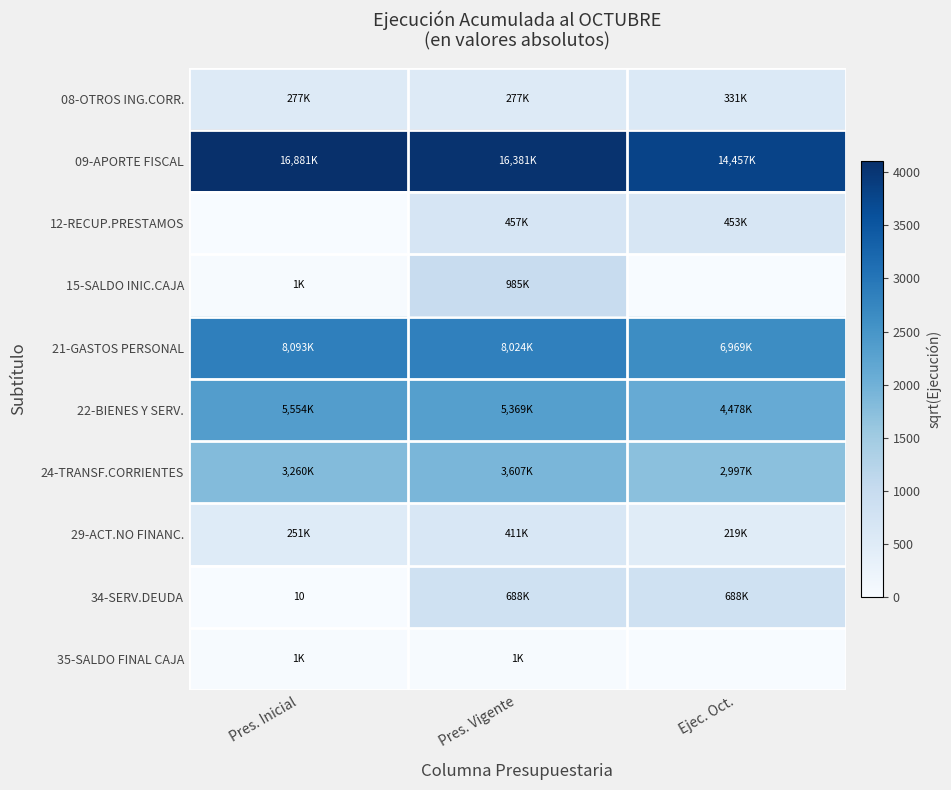

How many values in the 12-RECUP.PRESTAMOS series exceed 673?

2